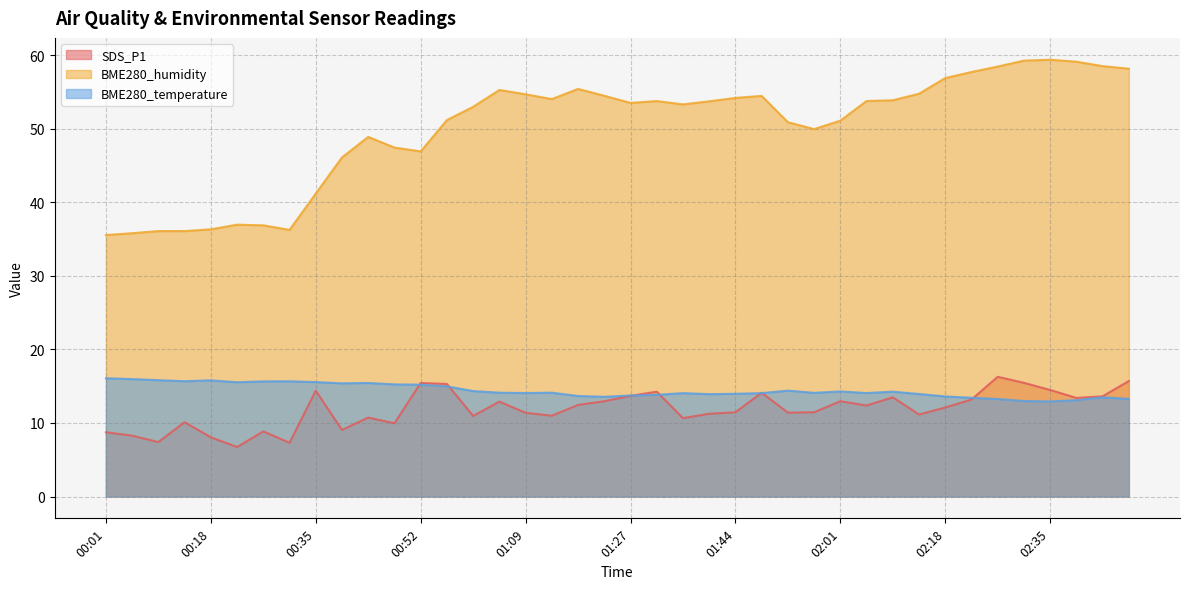

Reading left to right, extract all data points from this chart.

SDS_P1: 00:01=8.7	00:05=8.3	00:09=7.4	00:14=10.1	00:18=8.1	00:22=6.7	00:27=8.8	00:31=7.3	00:35=14.4	00:39=9.1	00:44=10.7	00:48=9.9	00:52=15.4	00:57=15.3	01:01=10.9	01:05=12.9	01:09=11.4	01:14=11.0	01:18=12.4	01:22=12.9	01:27=13.7	01:31=14.2	01:35=10.7	01:39=11.2	01:44=11.4	01:48=14.1	01:52=11.4	01:56=11.4	02:01=12.9	02:05=12.4	02:09=13.5	02:14=11.2	02:18=12.1	02:22=13.2	02:27=16.3	02:31=15.4	02:35=14.5	02:39=13.4	02:44=13.6	02:48=15.7
BME280_humidity: 00:01=35.5	00:05=35.8	00:09=36.1	00:14=36.1	00:18=36.3	00:22=37.0	00:27=36.9	00:31=36.2	00:35=41.2	00:39=46.1	00:44=48.9	00:48=47.4	00:52=46.9	00:57=51.2	01:01=53.0	01:05=55.3	01:09=54.7	01:14=54.0	01:18=55.4	01:22=54.5	01:27=53.5	01:31=53.8	01:35=53.3	01:39=53.7	01:44=54.2	01:48=54.5	01:52=50.9	01:56=49.9	02:01=51.1	02:05=53.8	02:09=53.9	02:14=54.8	02:18=56.9	02:22=57.7	02:27=58.4	02:31=59.2	02:35=59.4	02:39=59.1	02:44=58.5	02:48=58.1
BME280_temperature: 00:01=16.1	00:05=16.0	00:09=15.8	00:14=15.7	00:18=15.8	00:22=15.5	00:27=15.7	00:31=15.7	00:35=15.6	00:39=15.4	00:44=15.4	00:48=15.2	00:52=15.2	00:57=15.0	01:01=14.3	01:05=14.1	01:09=14.1	01:14=14.1	01:18=13.7	01:22=13.6	01:27=13.7	01:31=13.8	01:35=14.1	01:39=13.9	01:44=14.0	01:48=14.1	01:52=14.4	01:56=14.1	02:01=14.3	02:05=14.1	02:09=14.2	02:14=13.9	02:18=13.6	02:22=13.4	02:27=13.2	02:31=13.0	02:35=12.9	02:39=13.1	02:44=13.5	02:48=13.3